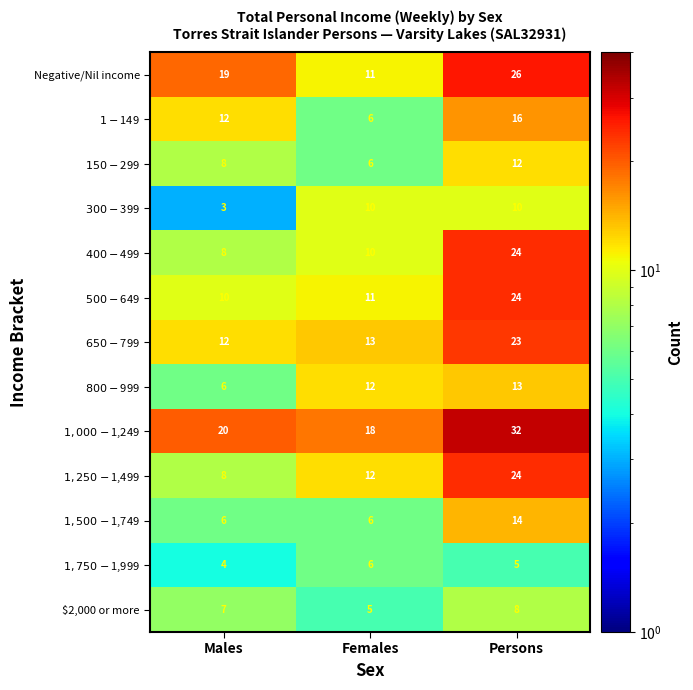

Which series changed the most between Males and Females?

Negative/Nil income